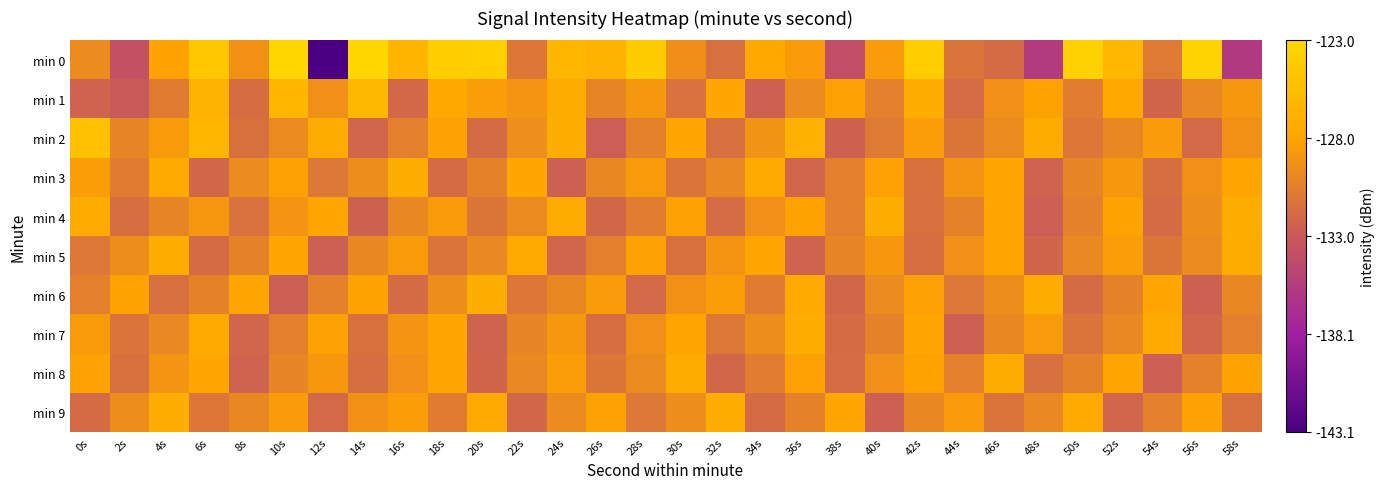

Rank the series at 26s from highest to lowest value.

min 0, min 9, min 6, min 3, min 1, min 5, min 8, min 7, min 4, min 2